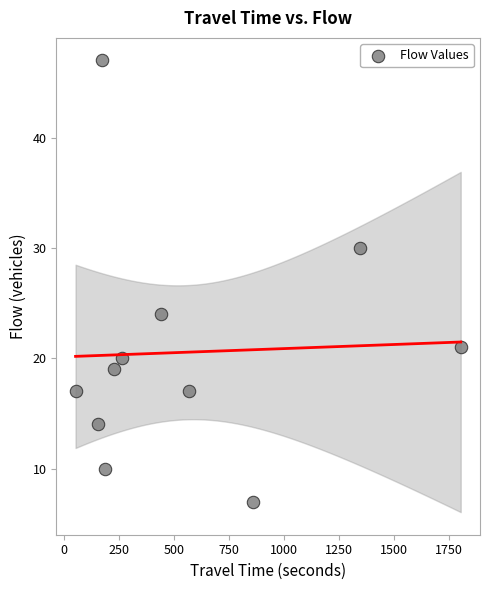

What is the average Y value?

21